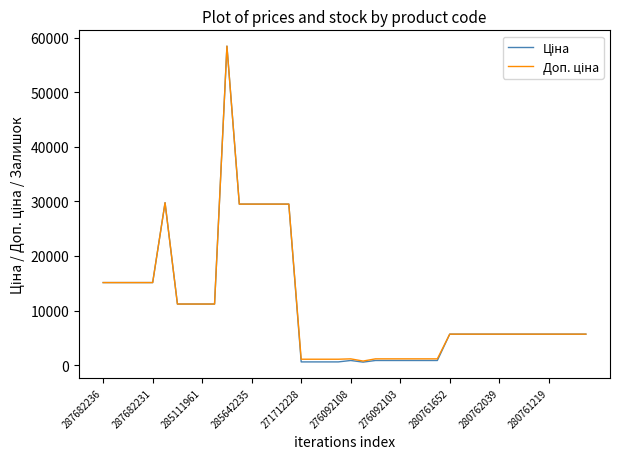

What is the maximum value shown in the chart?

58426.5